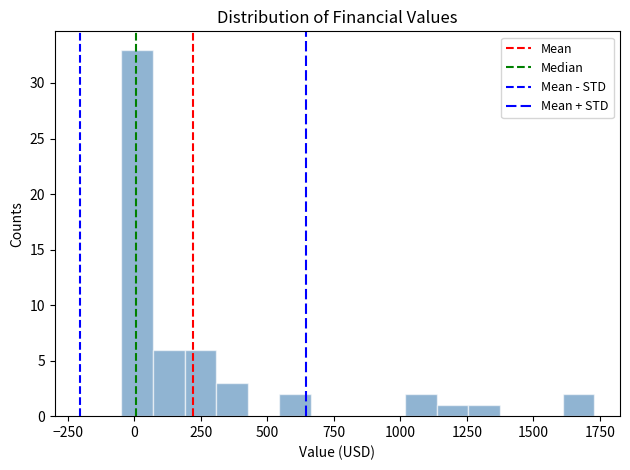

Read against the x-axis, roughly where is the centre of the tallest bar?

0